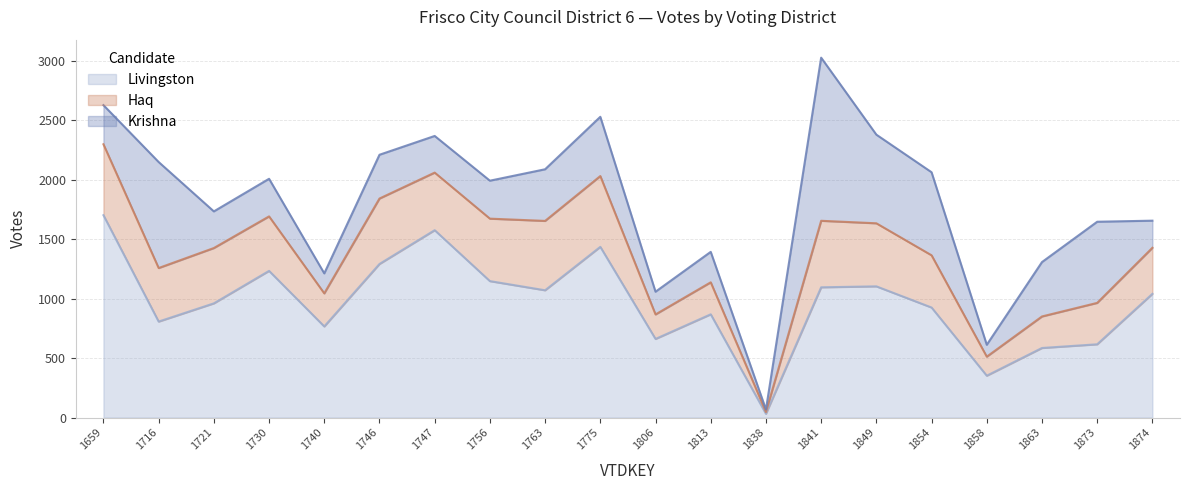

At how many categories does at least one series exceed 122?

19